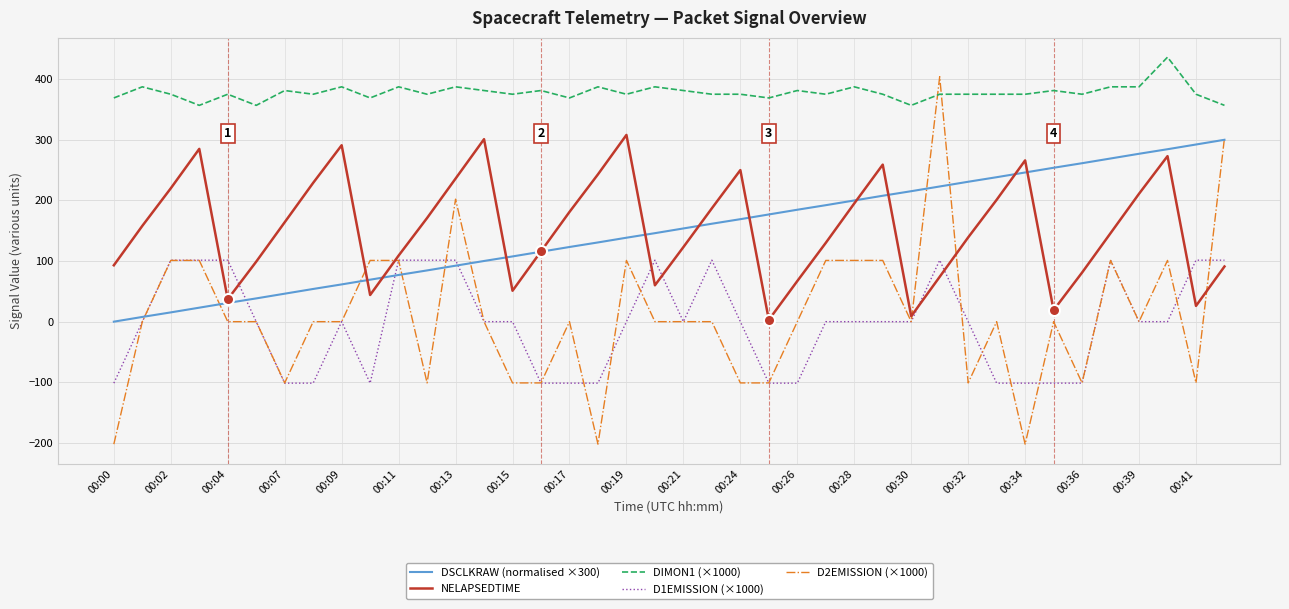

True or false: DIMON1 (×1000) and DSCLKRAW (normalised ×300) cross at least once.

False